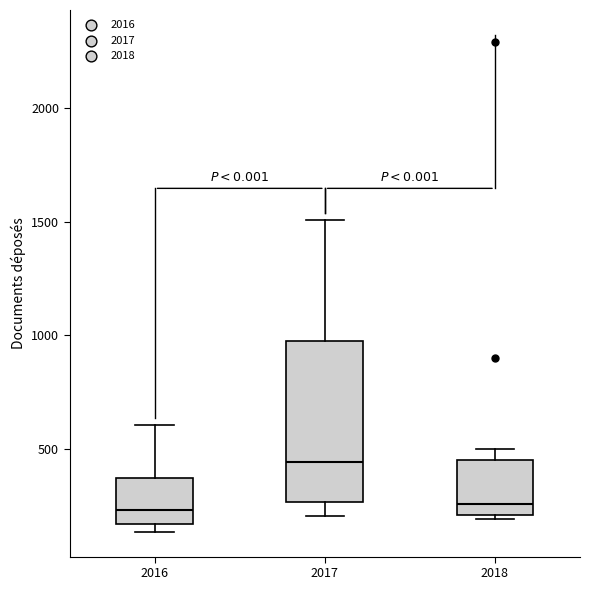

Where is the upper edge of the box at x = 2016 on the y-axis? The values are not printed on the chart, so give them approximately, as read against the axis.

350